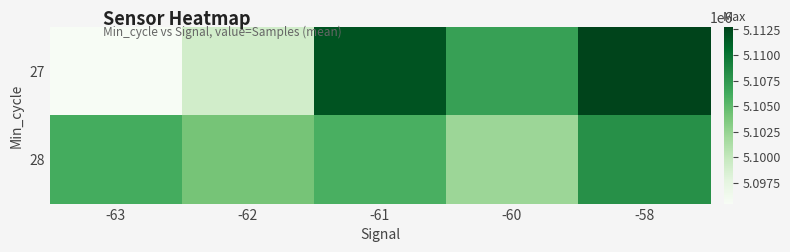

Which label corresponds to the smallest value in the chart?

-63